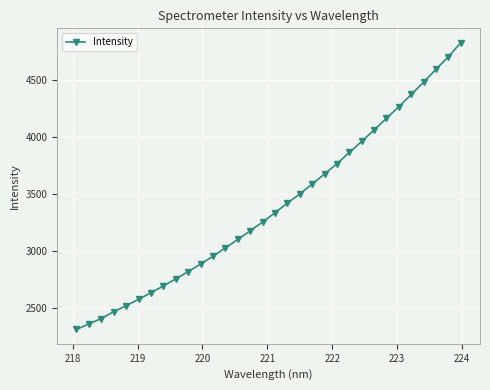

What is the maximum value shown in the chart?

4830.7